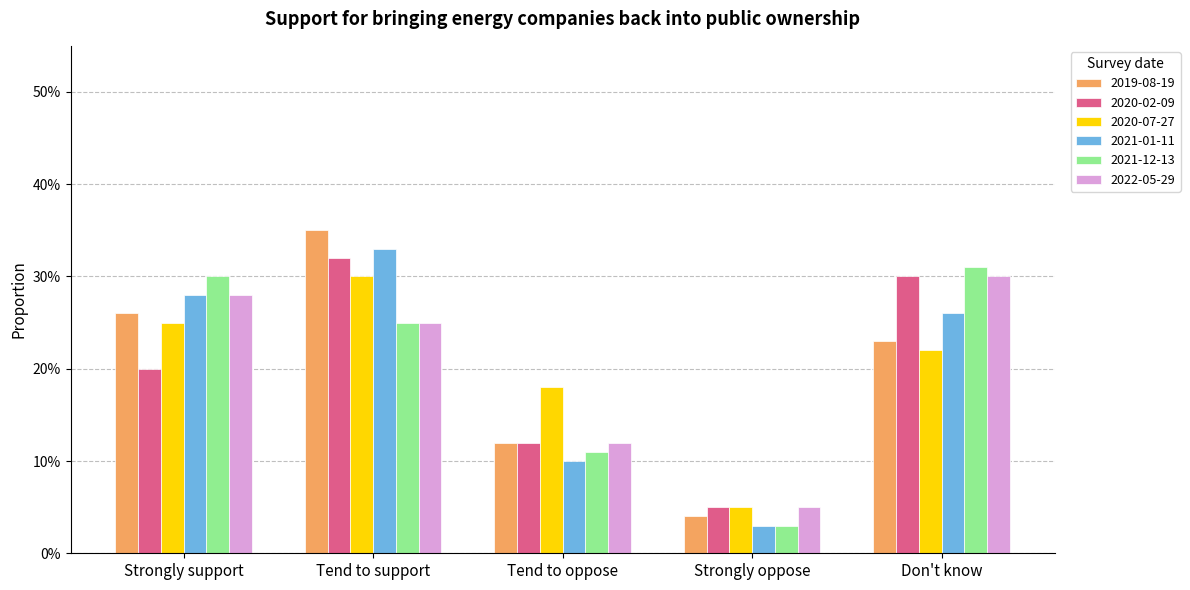

What is the label of the 1st bar from the left?

Strongly support